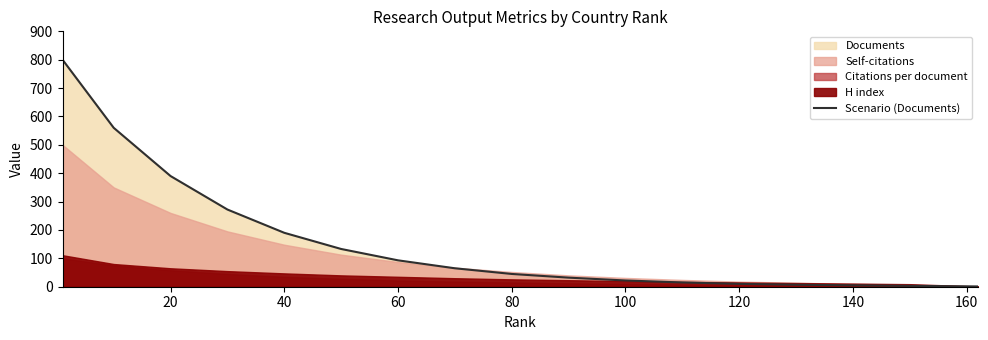

The Scenario (Documents) series shows 10 at 120. True or false?

True